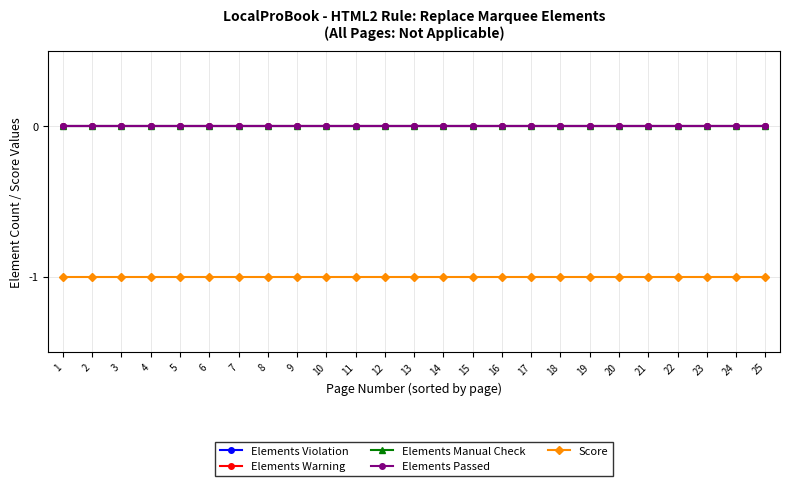

Rank the categories by Elements Warning value from lowest to highest.

1, 2, 3, 4, 5, 6, 7, 8, 9, 10, 11, 12, 13, 14, 15, 16, 17, 18, 19, 20, 21, 22, 23, 24, 25